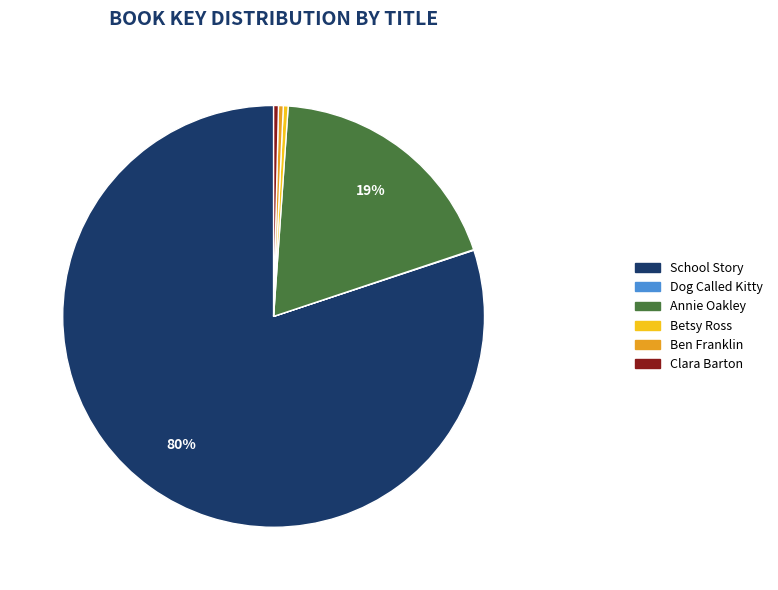

Between Annie Oakley and Betsy Ross, which is larger?

Annie Oakley